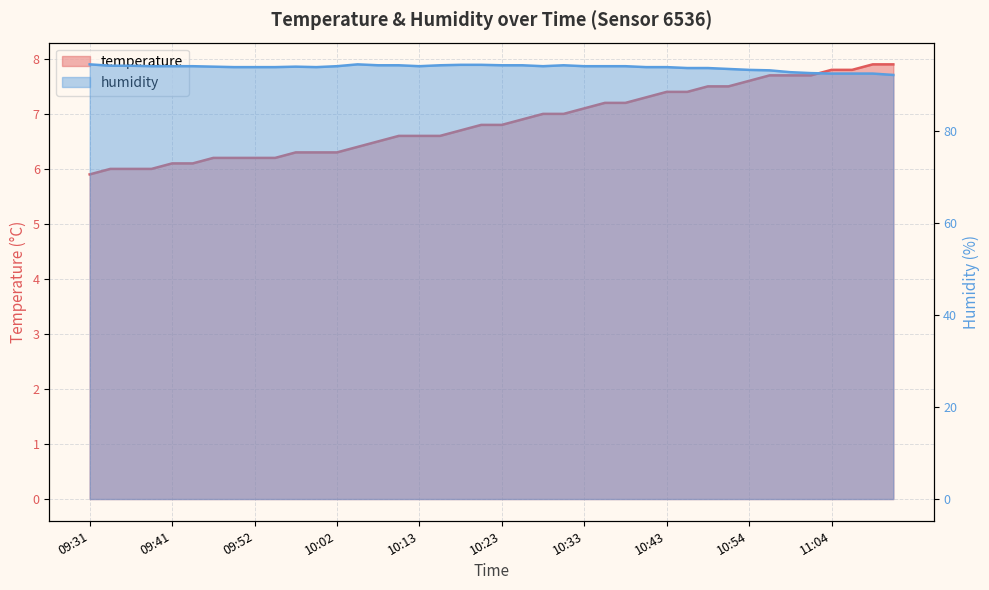

True or false: temperature and humidity intersect in this chart.

False